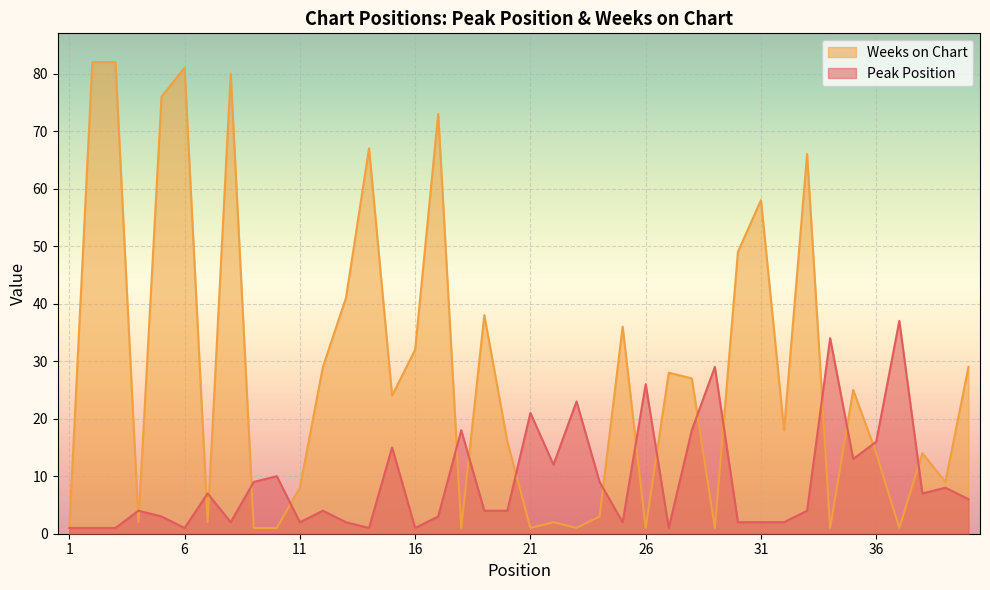

What is the difference between the maximum and minimum values in the Peak Position series?

36